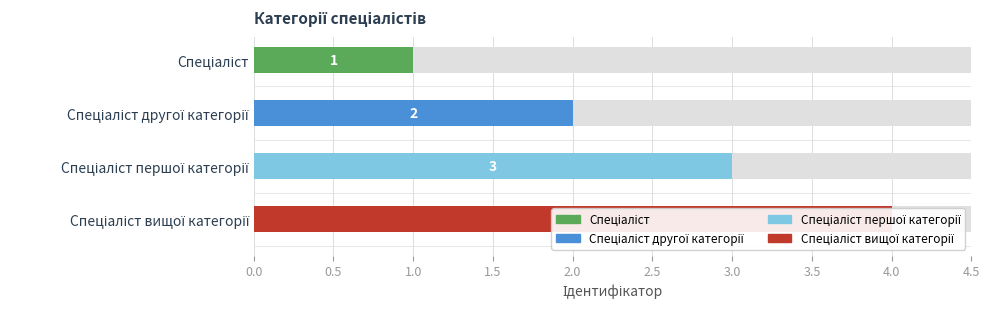

Where does the data first go above 3?

Спеціаліст вищої категорії